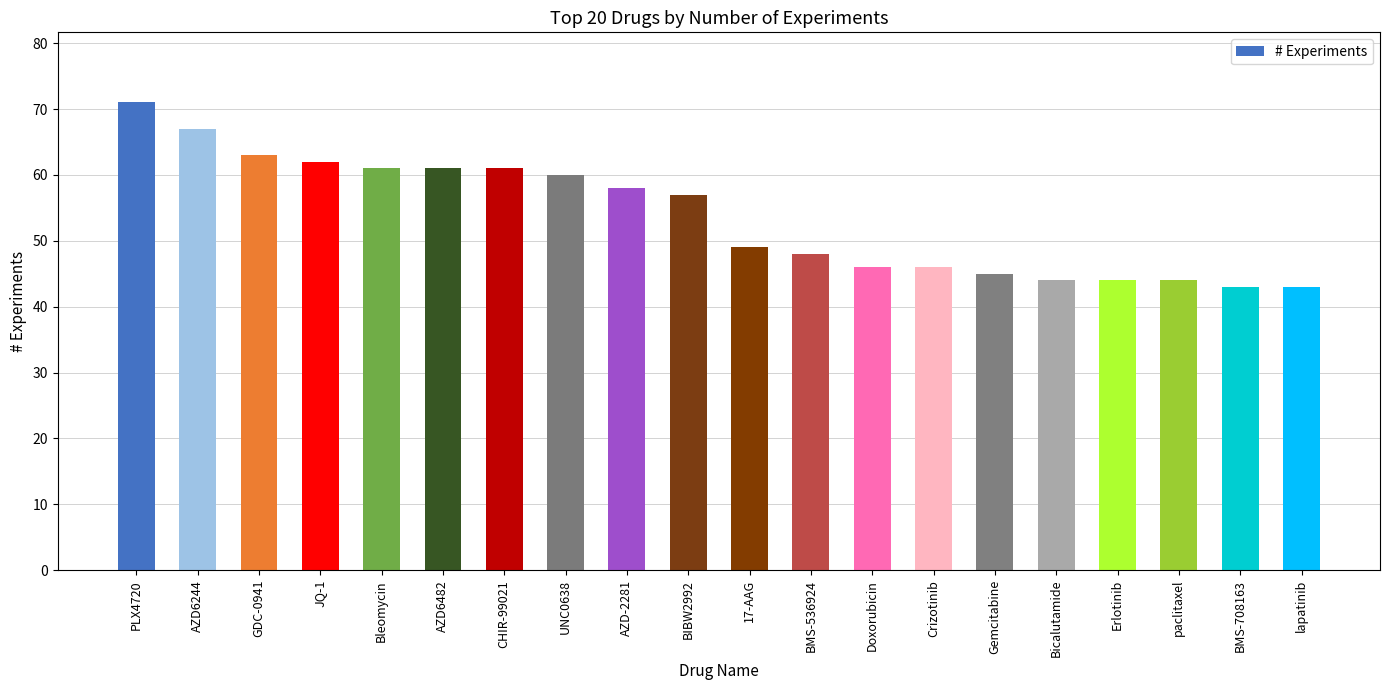

How many data points are less than 57?

10